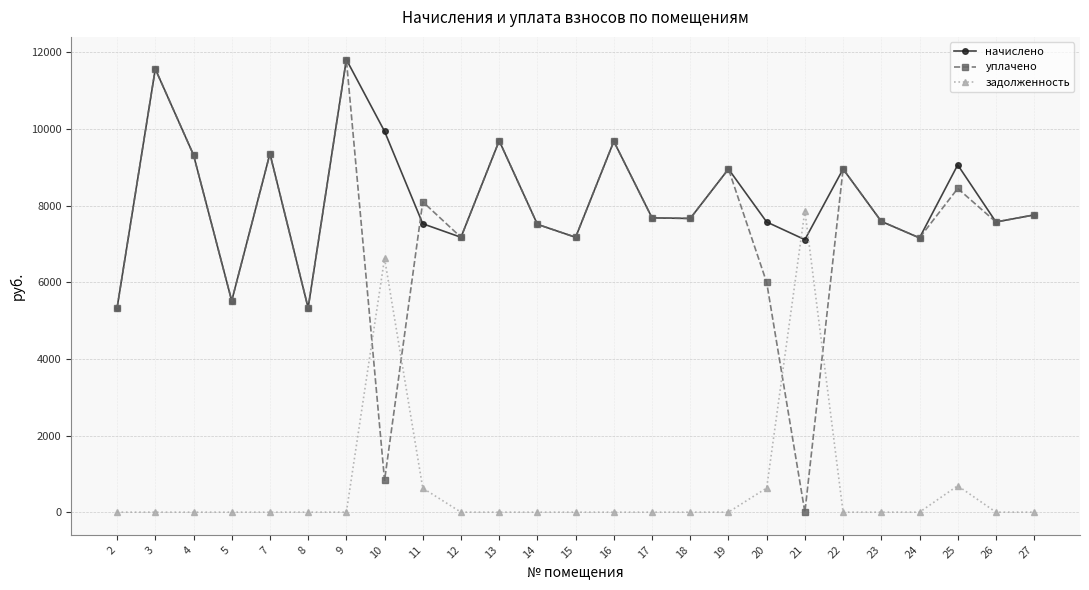

What is the value of the уплачено point at the 6th from the left?

5329.9